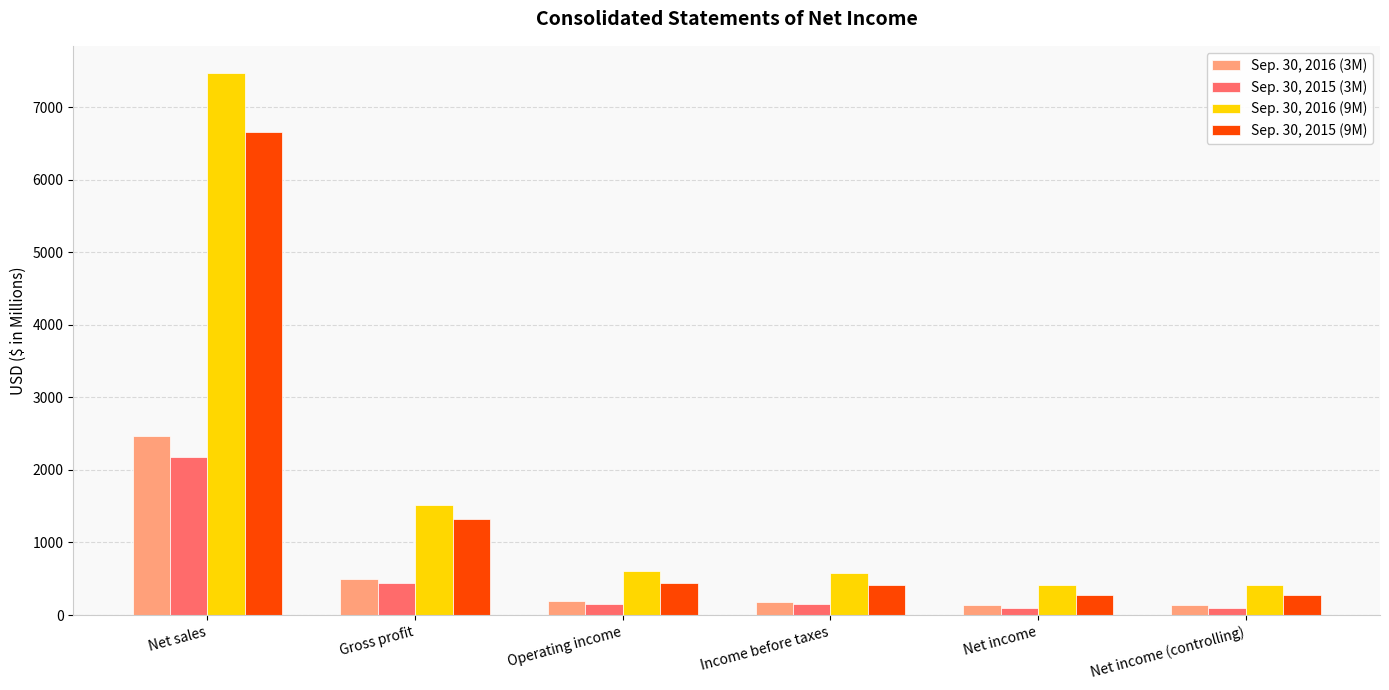

How many bars are there in each group?

4